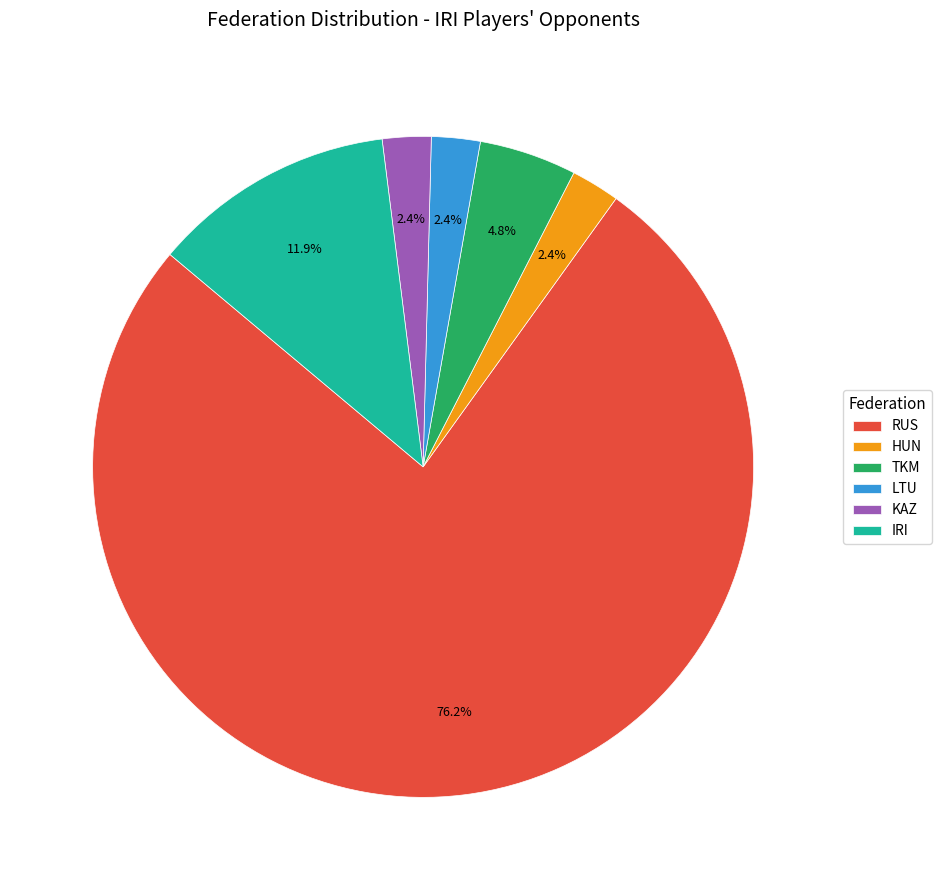

Count the number of slices in the pie.

6